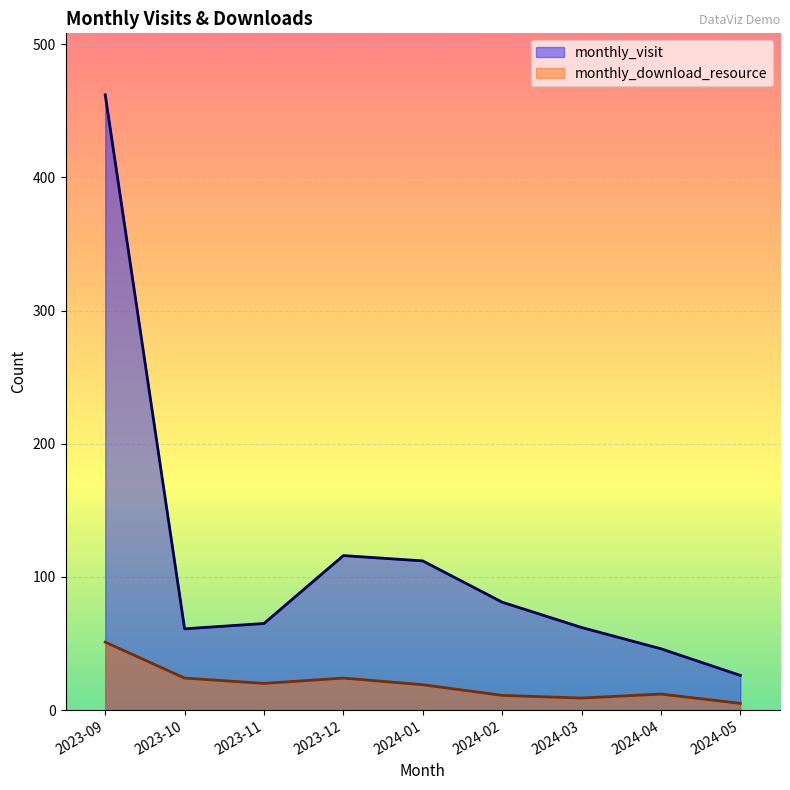

True or false: monthly_download_resource and monthly_visit intersect in this chart.

False